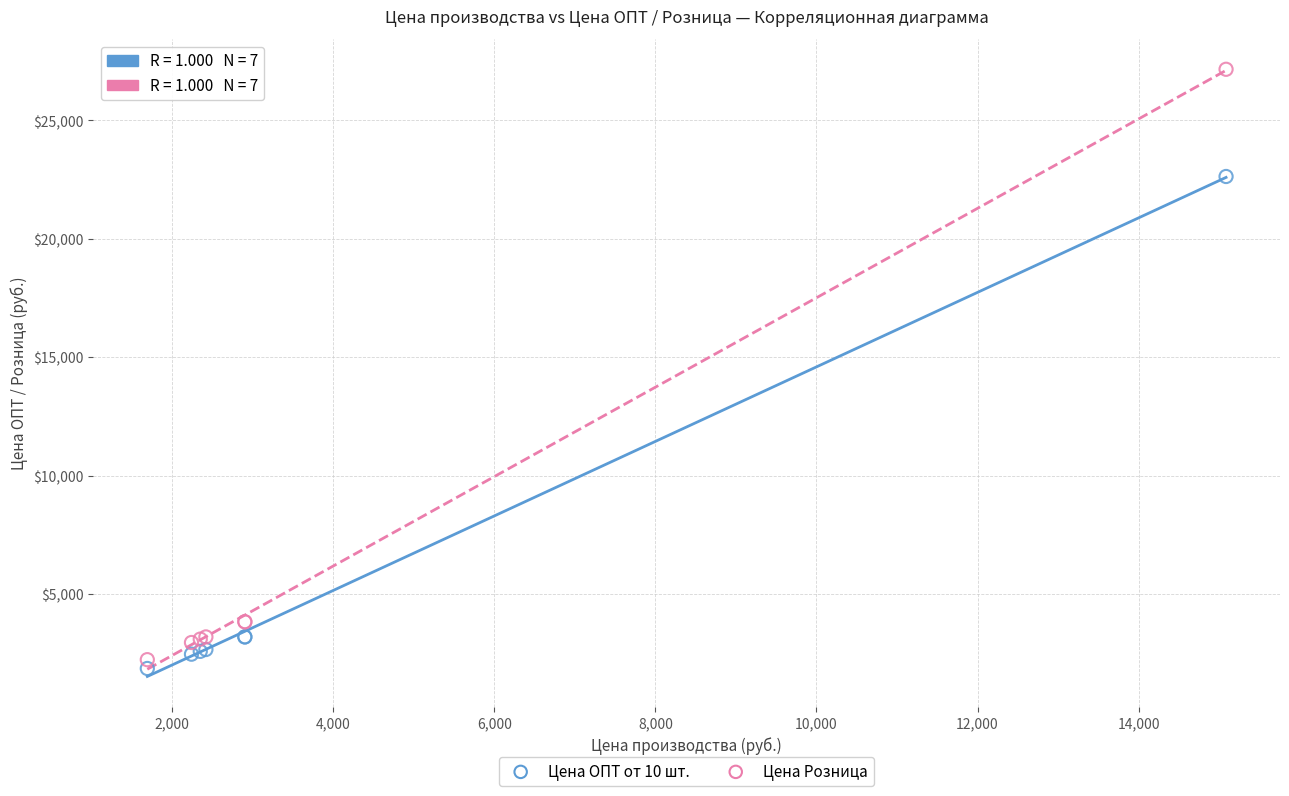

What are all the series names shown in the legend?

Цена ОПТ от 10 шт., Цена Розница